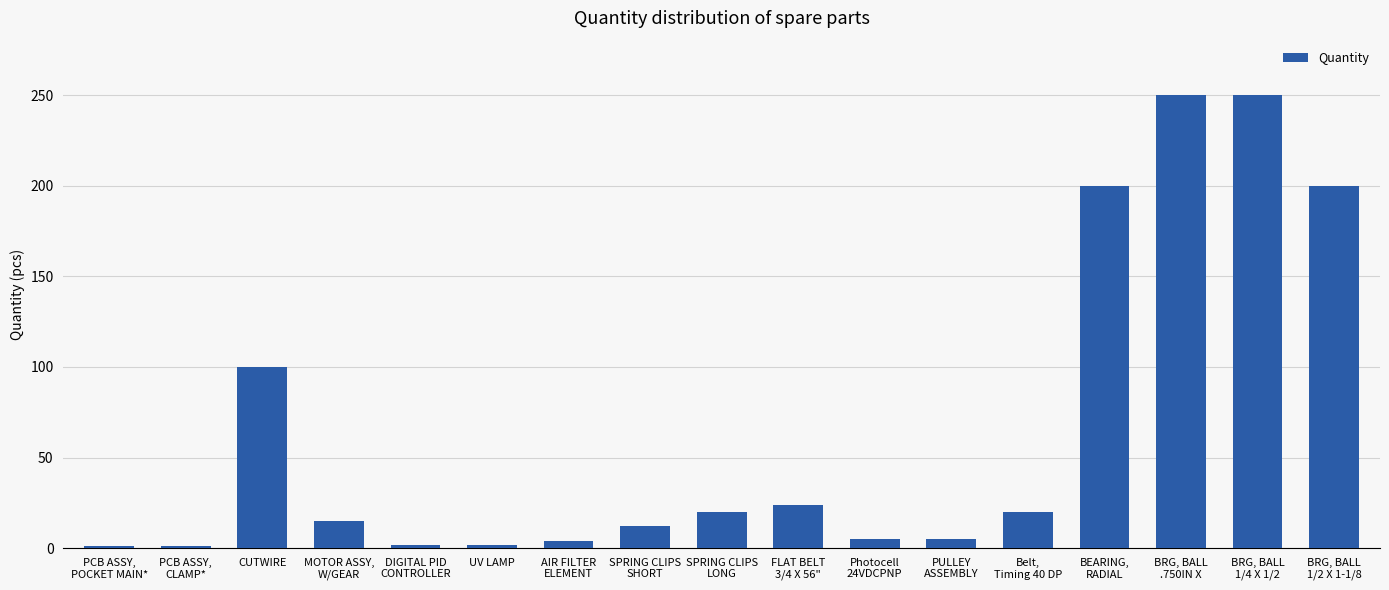

What is the greatest value displayed?

250